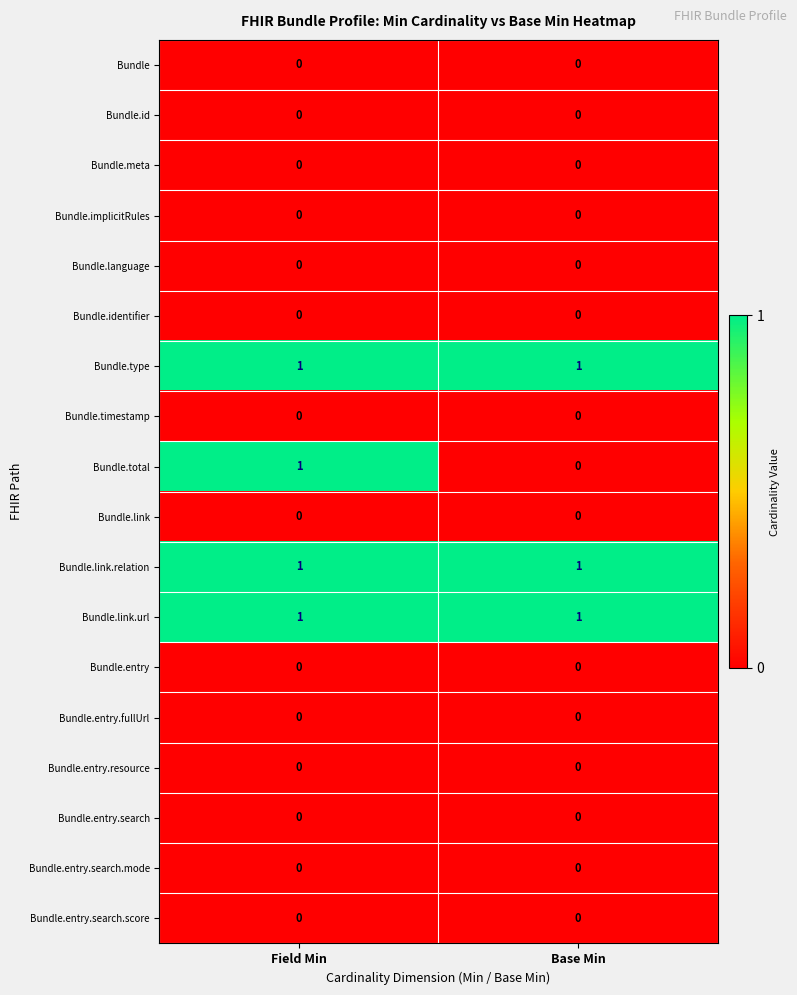

At which category is the sum across all series the highest?

Field Min